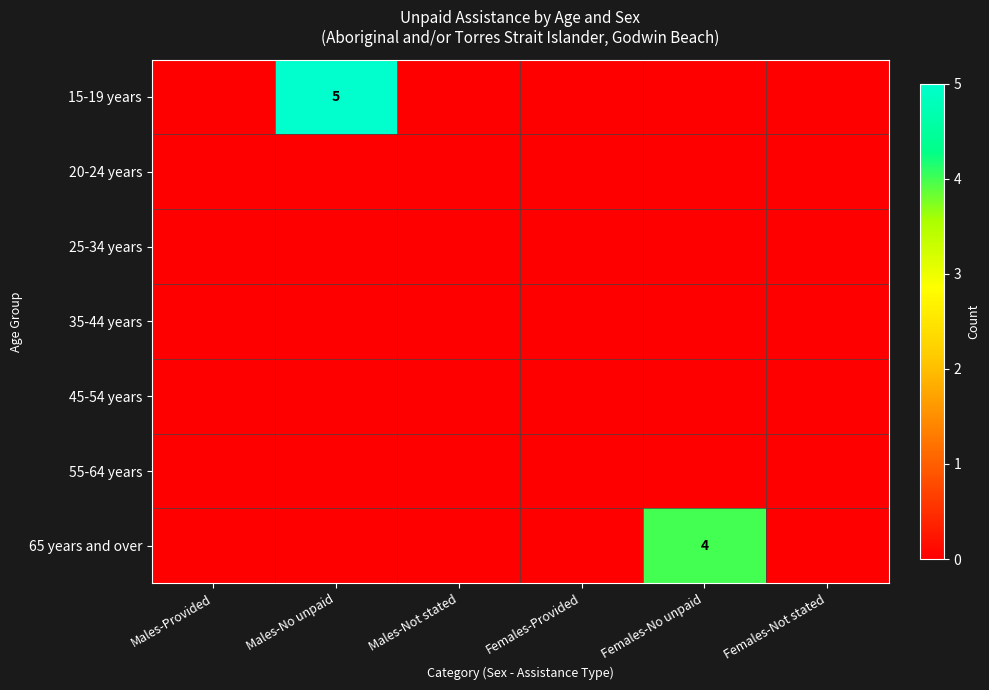

The 15-19 years series shows 3 at Females-No unpaid. True or false?

False